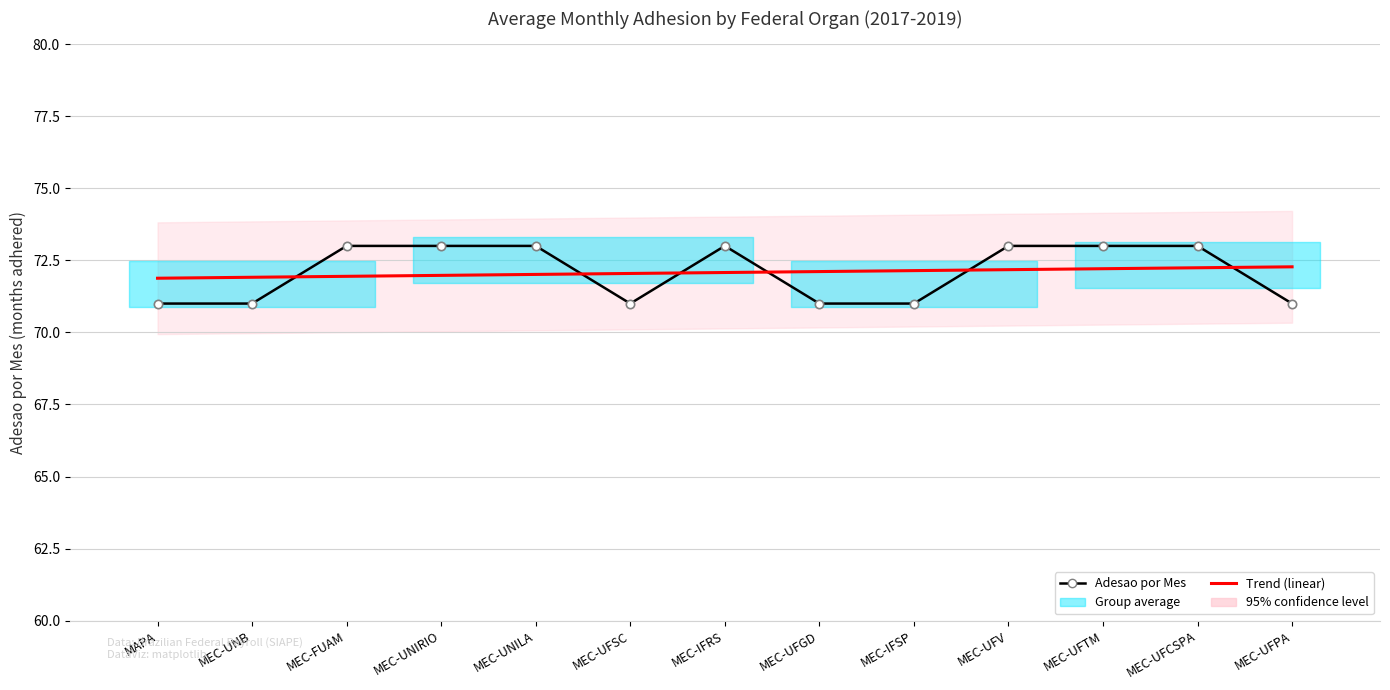

How many Adesao por Mes values are between 71 and 73?

13